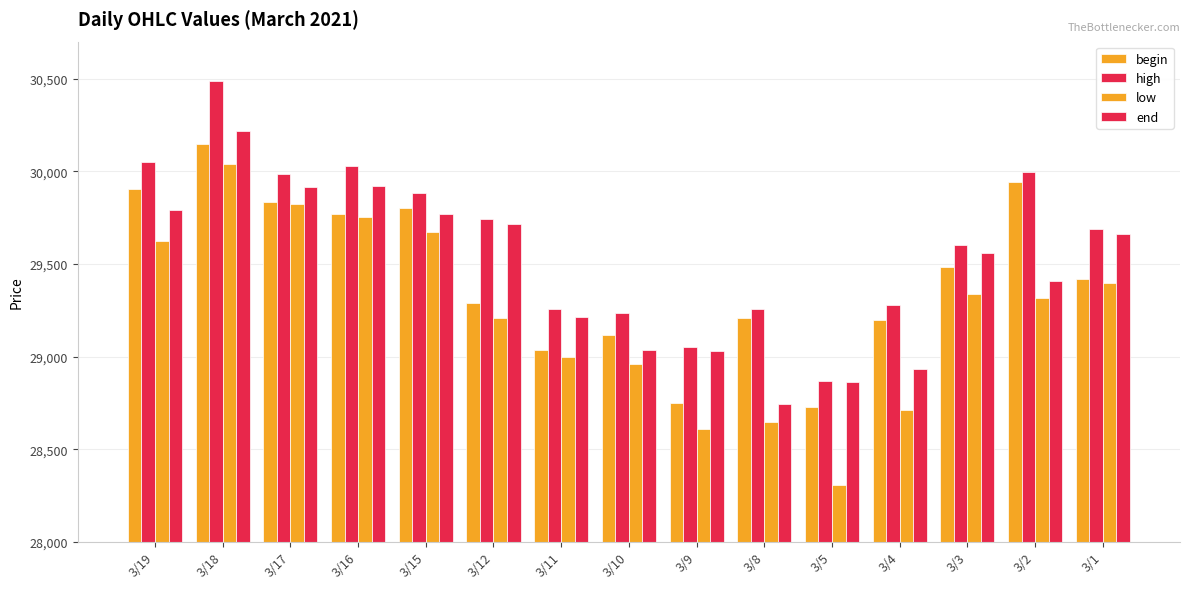

At which label does end first exceed 29559?

3/19